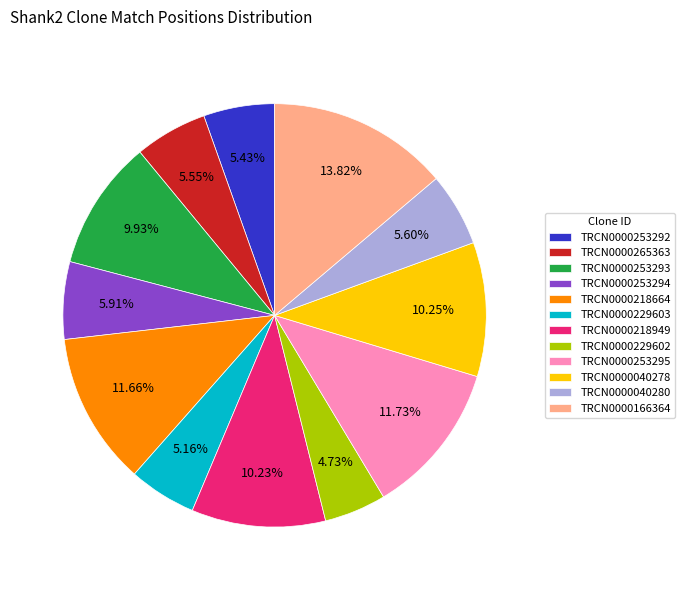

What is the largest slice in the pie chart?

TRCN0000166364